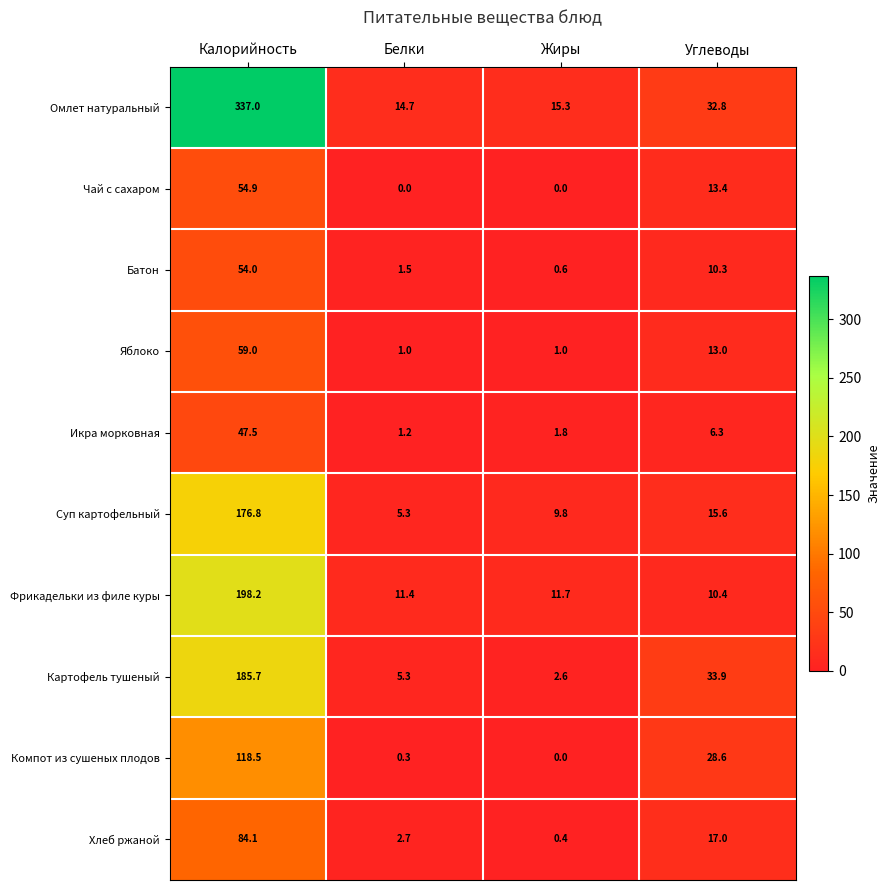

What is the difference between the Яблоко values at Жиры and Калорийность?

58.0